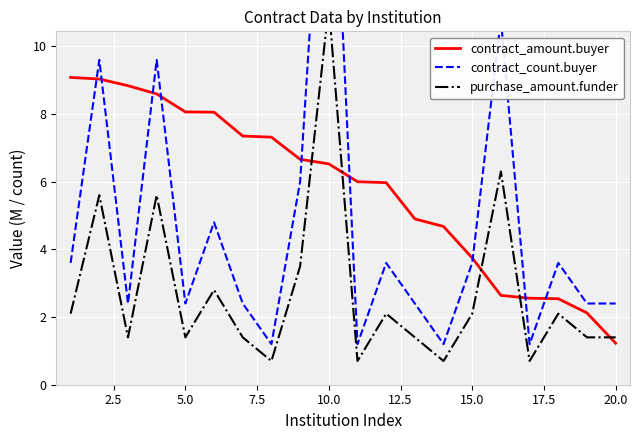

True or false: contract_count.buyer and purchase_amount.funder intersect in this chart.

False